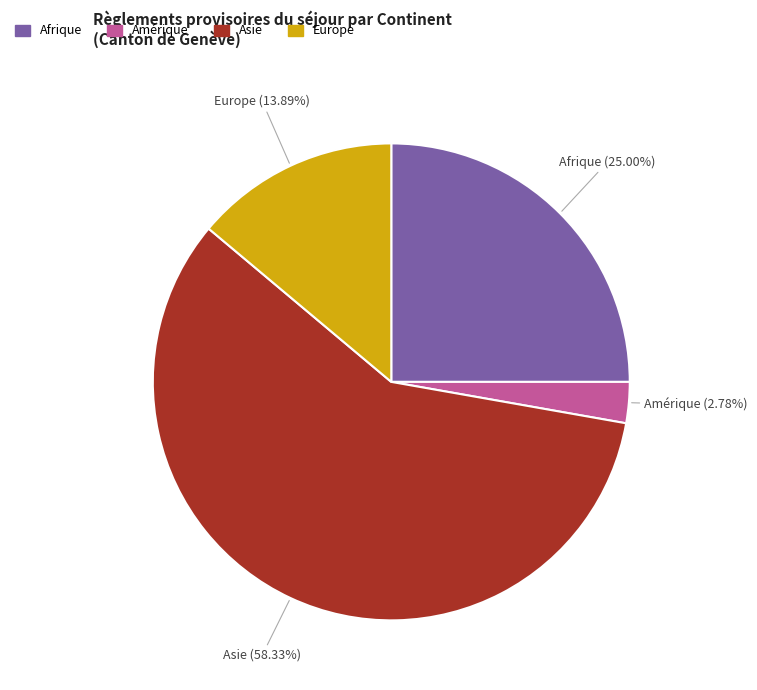

To the nearest percent, what portion does Afrique represent?

25%